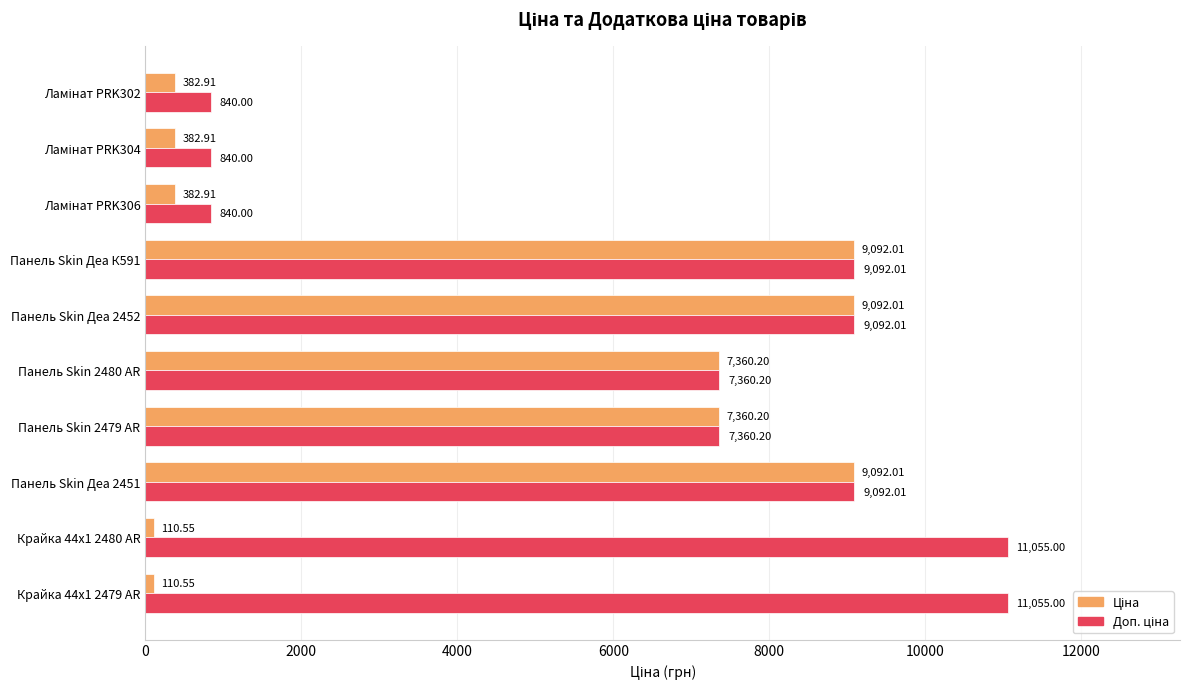

At how many categories does at least one series exceed 8687?

5